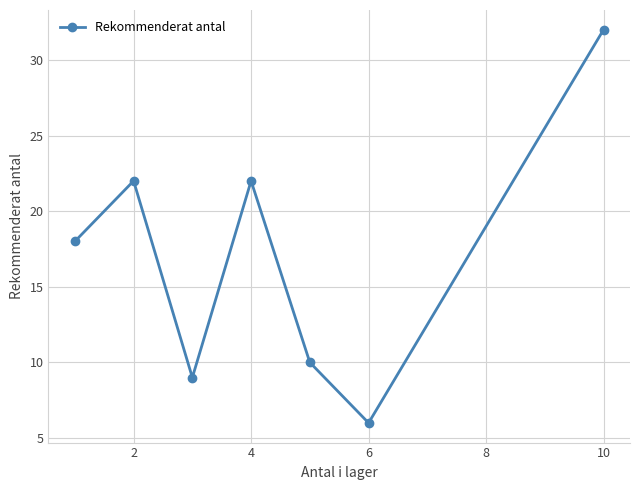

What is the minimum value shown in the chart?

6